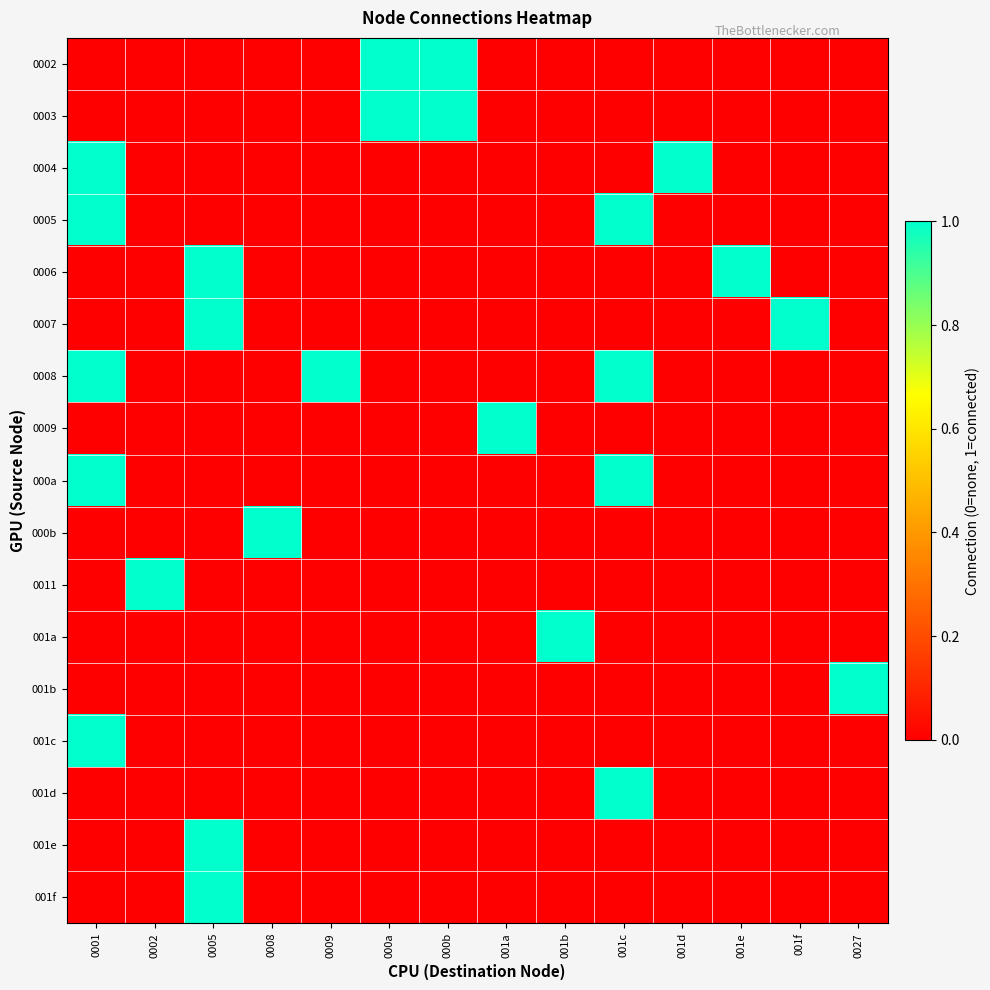

Rank the series by their maximum value, from lowest to highest.

0002, 0003, 0004, 0005, 0006, 0007, 0008, 0009, 000a, 000b, 0011, 001a, 001b, 001c, 001d, 001e, 001f